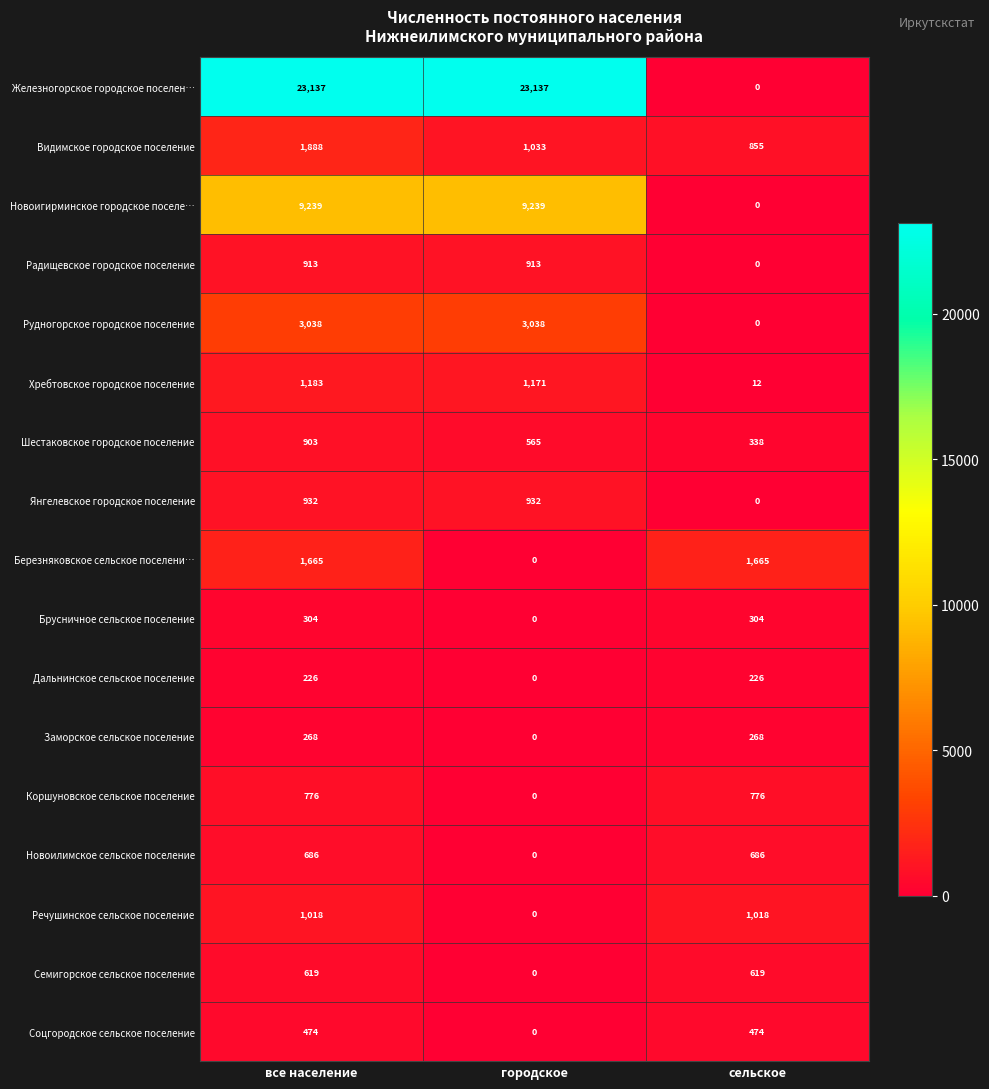

What is the sum of the Новоилимское сельское поселение values at все население and сельское?

1372